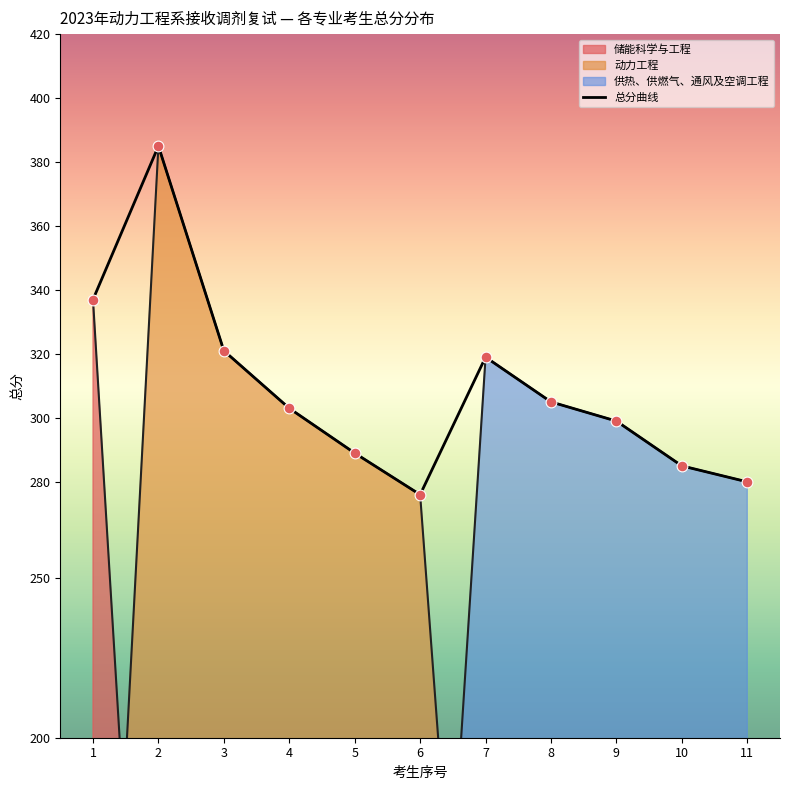

What is the change in value from 2 to 10?

-100